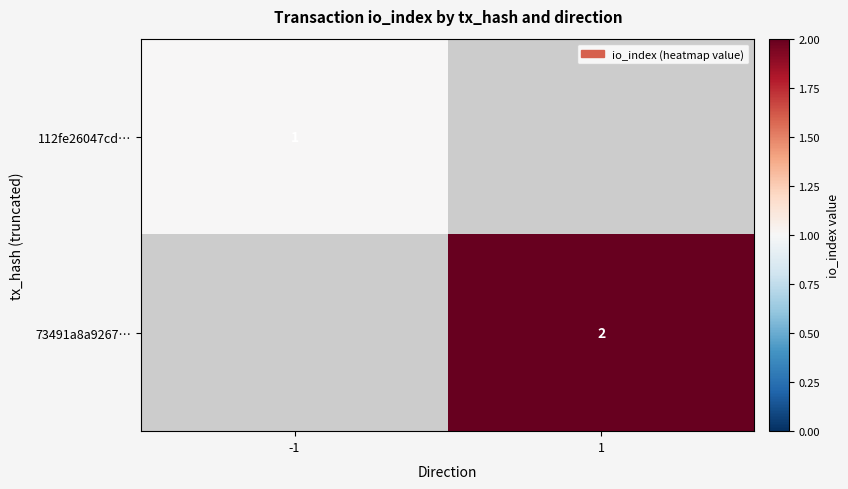

The value of 73491a8a9267… at 1 is 3.2. True or false?

False